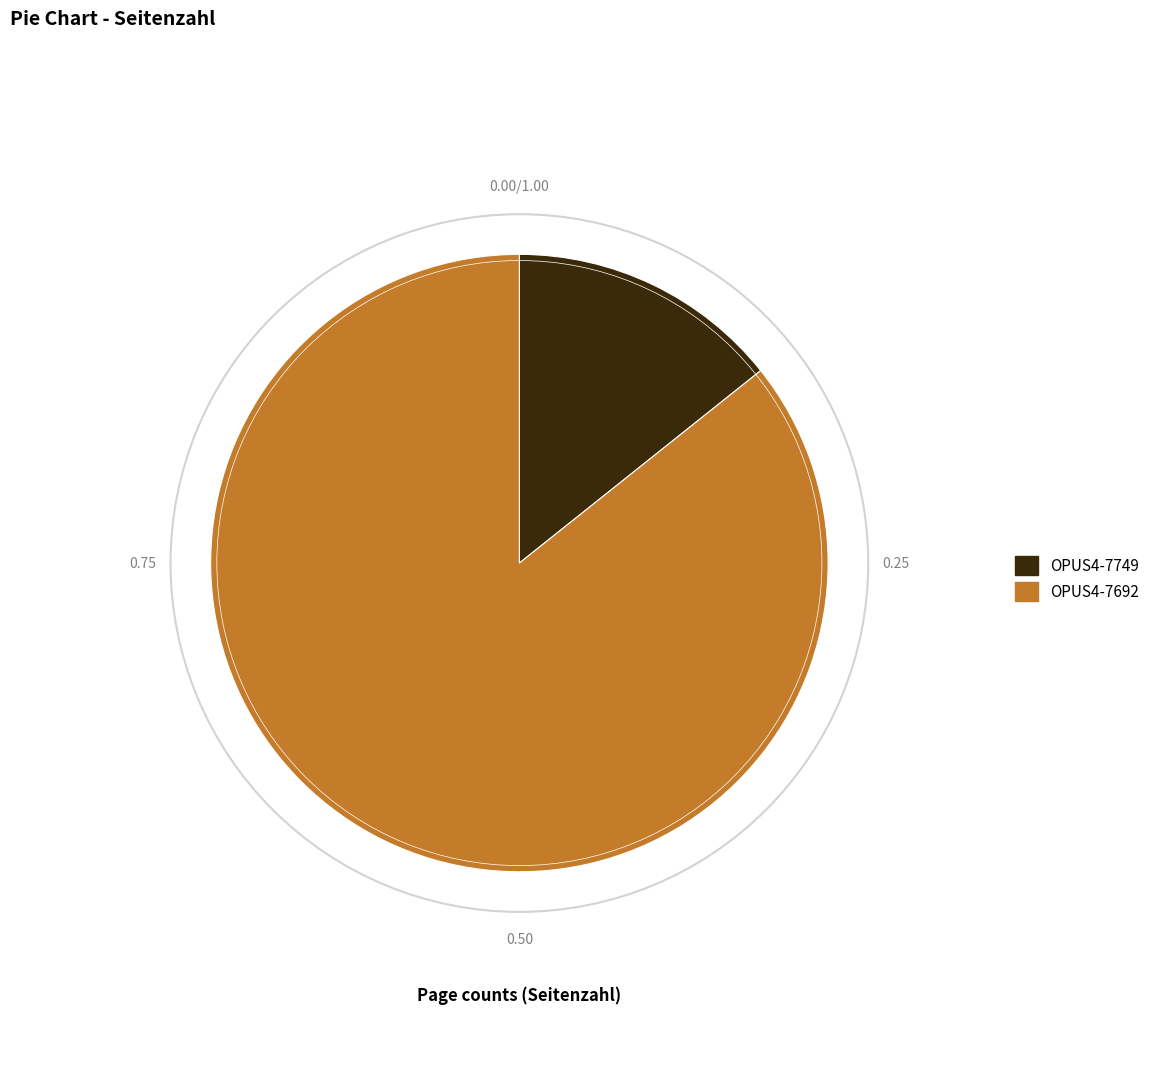

Is OPUS4-7692 the majority of the pie?

Yes